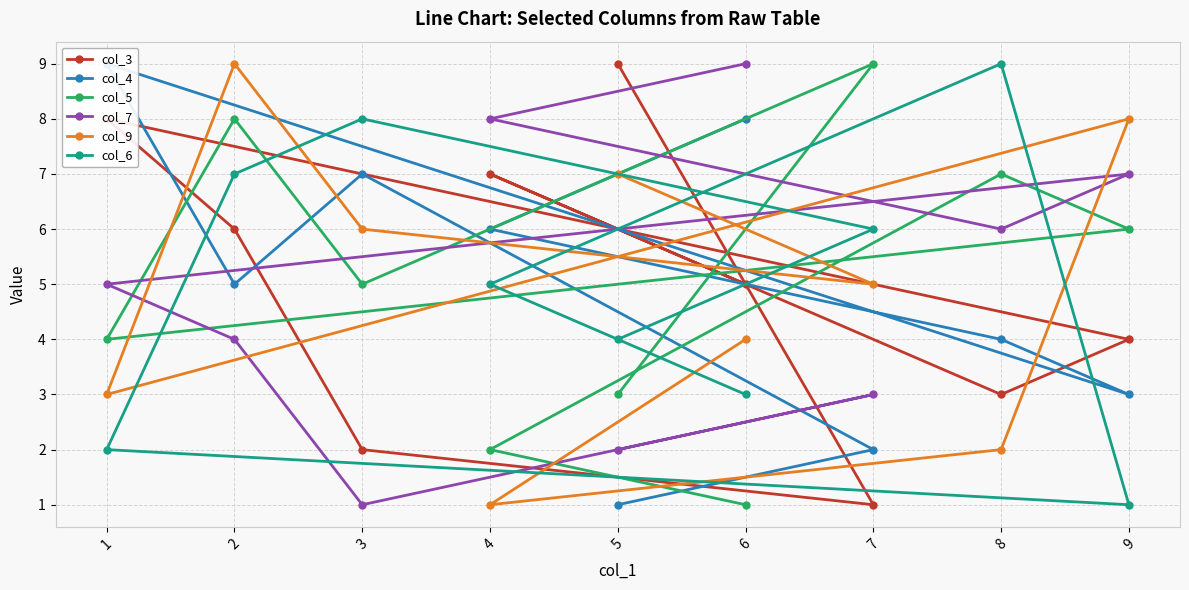

What is the difference between the col_6 values at 6 and 5?

1